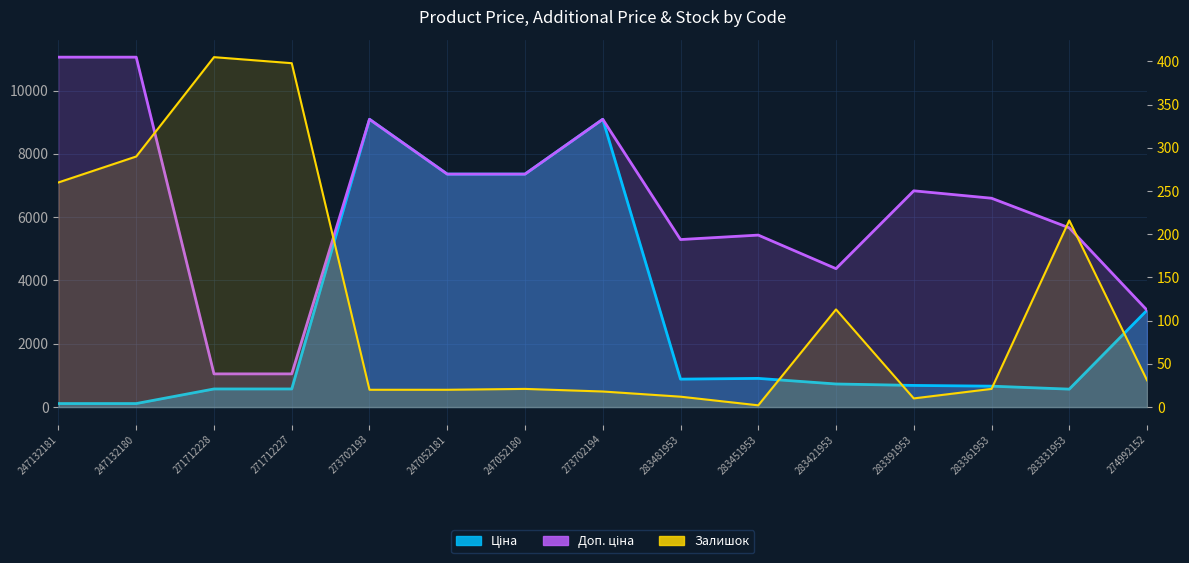

Reading left to right, extract all data points from this chart.

Ціна: 247132181=110.5	247132180=110.5	271712228=571.6	271712227=571.6	273702193=9092.0	247052181=7360.2	247052180=7360.2	273702194=9092.0	283481953=882.1	283451953=905.5	283421953=728.8	283391953=683.2	283361953=659.8	283331953=566.2	274992152=3059.7
Доп. ціна: 247132181=11055.0	247132180=11055.0	271712228=1048.0	271712227=1048.0	273702193=9092.0	247052181=7360.2	247052180=7360.2	273702194=9092.0	283481953=5292.4	283451953=5432.8	283421953=4372.9	283391953=6831.9	283361953=6597.9	283331953=5662.1	274992152=3060.0
Залишок: 247132181=260.0	247132180=290.0	271712228=405.0	271712227=398.0	273702193=20.0	247052181=20.0	247052180=21.0	273702194=18.0	283481953=12.0	283451953=2.0	283421953=113.0	283391953=10.0	283361953=21.0	283331953=216.0	274992152=31.0